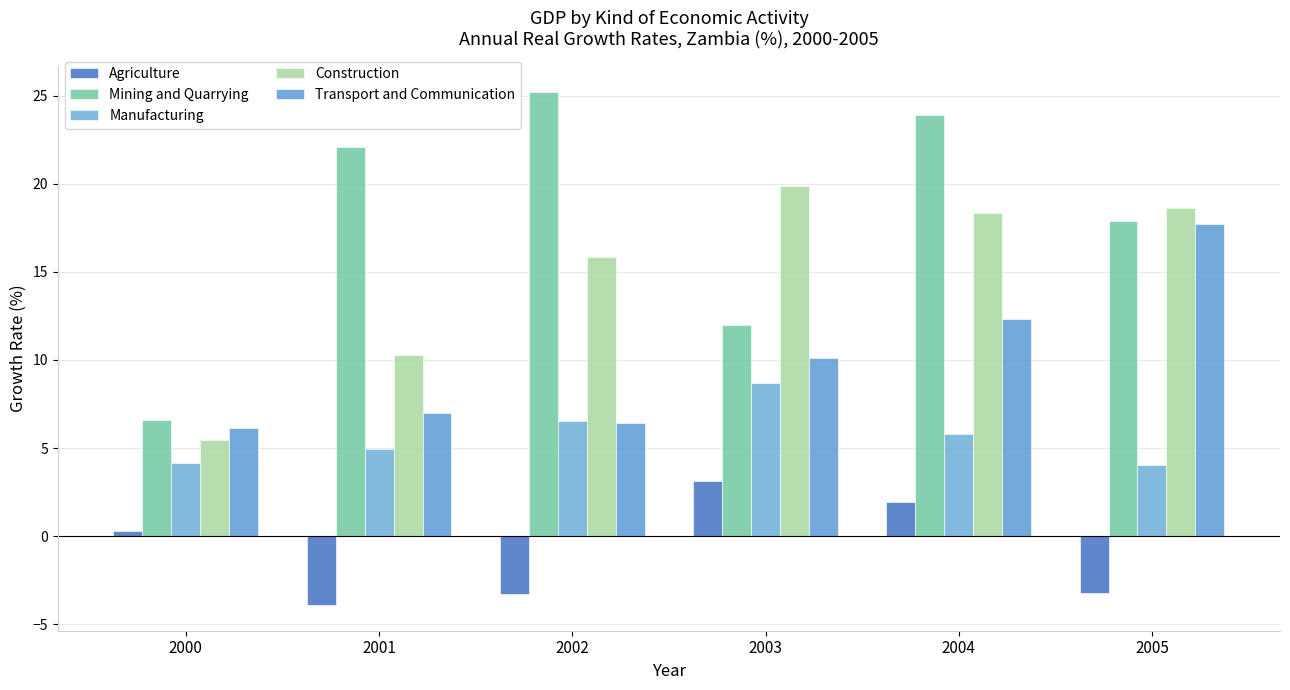

How many distinct data groups are displayed?

5